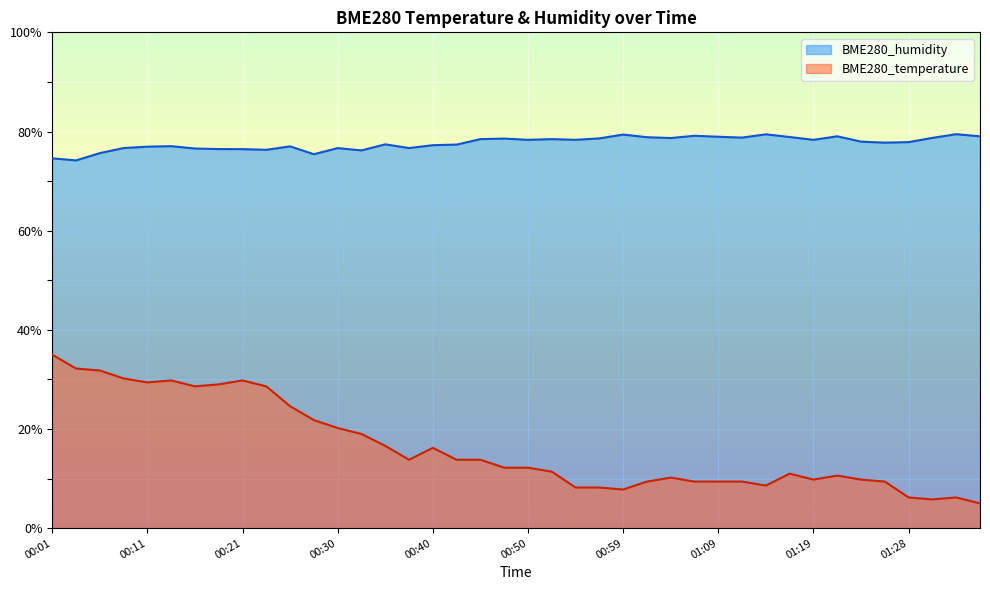

The value of BME280_temperature at 00:13 is 38.9. True or false?

False